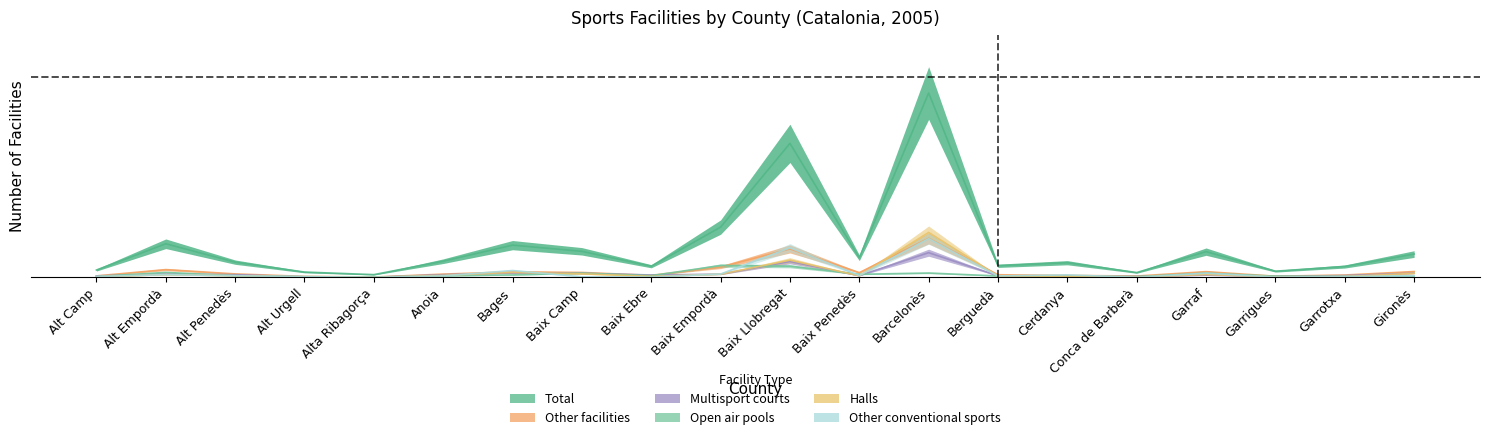

Reading left to right, list all the values displayed in this chart.

Total: Alt Camp=183.8	Alt Empordà=837.4	Alt Penedès=379.8	Alt Urgell=133.0	Alta Ribagorça=69.1	Anoia=403.4	Bages=803.2	Baix Camp=649.2	Baix Ebre=278.2	Baix Empordà=1252.1	Baix Llobregat=3335.5	Baix Penedès=488.2	Barcelonès=4589.4	Berguedà=289.6	Cerdanya=365.8	Conca de Barberà=120.8	Garraf=641.4	Garrigues=154.9	Garrotxa=271.2	Gironès=581.0
Other facilities: Alt Camp=37.6	Alt Empordà=194.2	Alt Penedès=87.5	Alt Urgell=25.4	Alta Ribagorça=8.8	Anoia=82.2	Bages=138.2	Baix Camp=123.4	Baix Ebre=51.6	Baix Empordà=256.4	Baix Llobregat=709.6	Baix Penedès=119.0	Barcelonès=973.0	Berguedà=66.5	Cerdanya=49.9	Conca de Barberà=34.1	Garraf=143.5	Garrigues=29.8	Garrotxa=59.5	Gironès=146.1
Multisport courts: Alt Camp=37.6	Alt Empordà=84.9	Alt Penedès=68.2	Alt Urgell=14.9	Alta Ribagorça=4.4	Anoia=67.4	Bages=113.8	Baix Camp=103.2	Baix Ebre=60.4	Baix Empordà=80.5	Baix Llobregat=394.6	Baix Penedès=44.6	Barcelonès=615.1	Berguedà=40.2	Cerdanya=15.8	Conca de Barberà=23.6	Garraf=56.0	Garrigues=28.0	Garrotxa=45.5	Gironès=105.9
Open air pools: Alt Camp=21.9	Alt Empordà=125.1	Alt Penedès=42.9	Alt Urgell=17.5	Alta Ribagorça=9.6	Anoia=39.4	Bages=62.1	Baix Camp=105.9	Baix Ebre=43.8	Baix Empordà=294.9	Baix Llobregat=279.1	Baix Penedès=77.9	Barcelonès=109.4	Berguedà=35.9	Cerdanya=28.9	Conca de Barberà=19.2	Garraf=105.9	Garrigues=30.6	Garrotxa=25.4	Gironès=34.1
Halls: Alt Camp=16.6	Alt Empordà=68.2	Alt Penedès=42.0	Alt Urgell=13.1	Alta Ribagorça=2.6	Anoia=50.8	Bages=126.0	Baix Camp=89.2	Baix Ebre=25.4	Baix Empordà=79.6	Baix Llobregat=430.5	Baix Penedès=40.2	Barcelonès=1120.0	Berguedà=28.9	Cerdanya=16.6	Conca de Barberà=8.8	Garraf=72.6	Garrigues=15.8	Garrotxa=22.8	Gironès=101.5
Other conventional sports: Alt Camp=21.9	Alt Empordà=68.2	Alt Penedès=41.1	Alt Urgell=19.2	Alta Ribagorça=3.5	Anoia=37.6	Bages=171.5	Baix Camp=14.9	Baix Ebre=10.5	Baix Empordà=84.0	Baix Llobregat=736.8	Baix Penedès=48.1	Barcelonès=964.2	Berguedà=36.8	Cerdanya=63.0	Conca de Barberà=3.5	Garraf=105.9	Garrigues=8.8	Garrotxa=21.9	Gironès=42.0